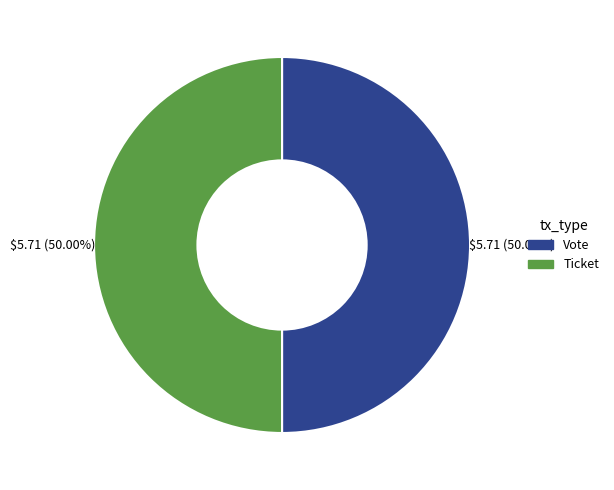

How many segments does this pie chart have?

2